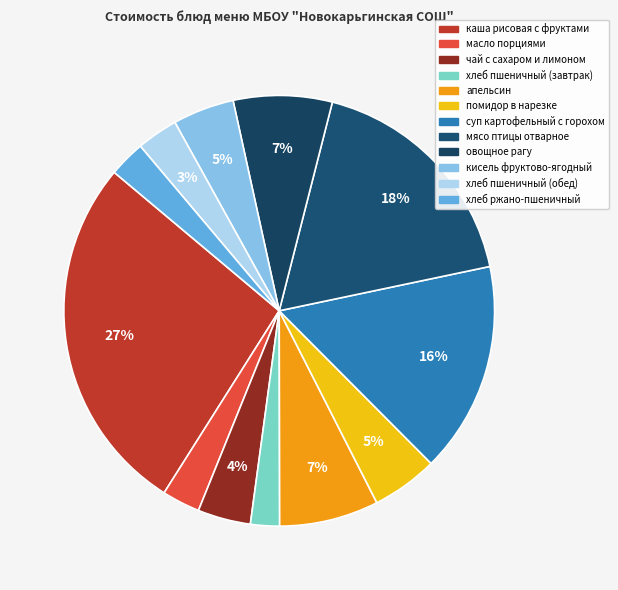

How many segments does this pie chart have?

12